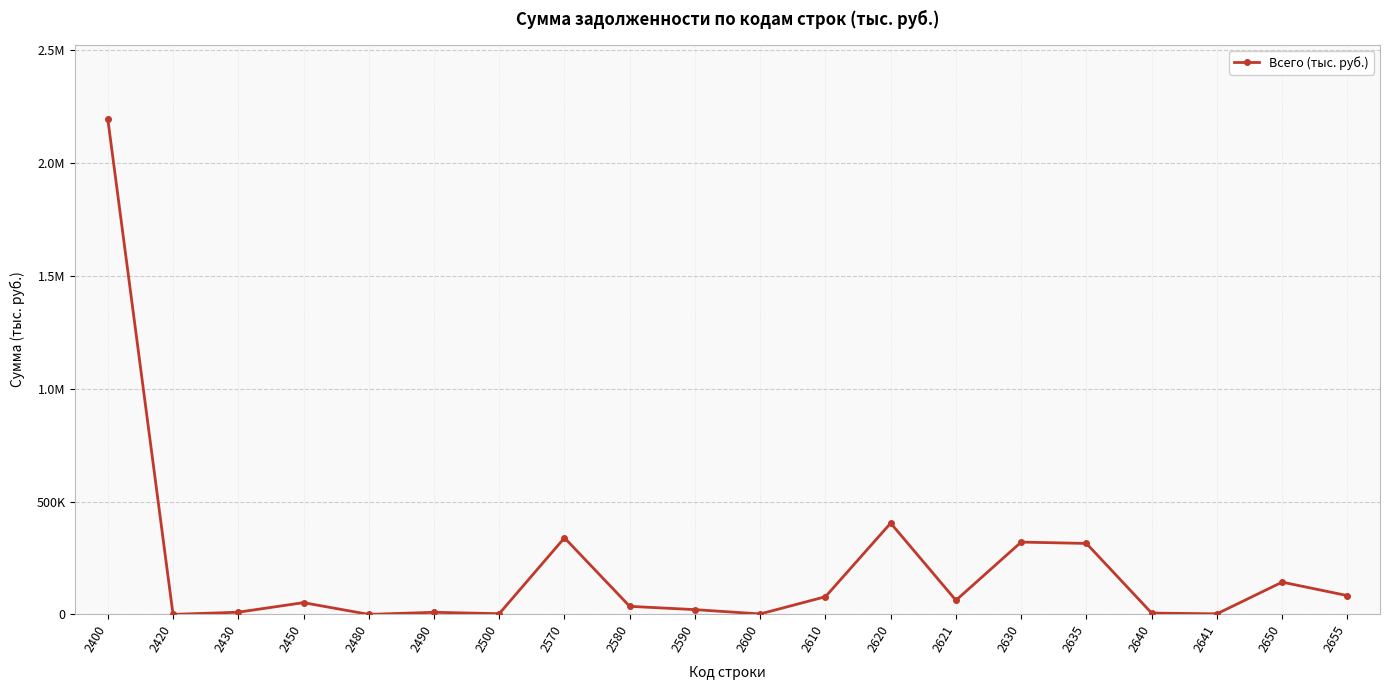

Is this an area chart (filled region under the line)?

No